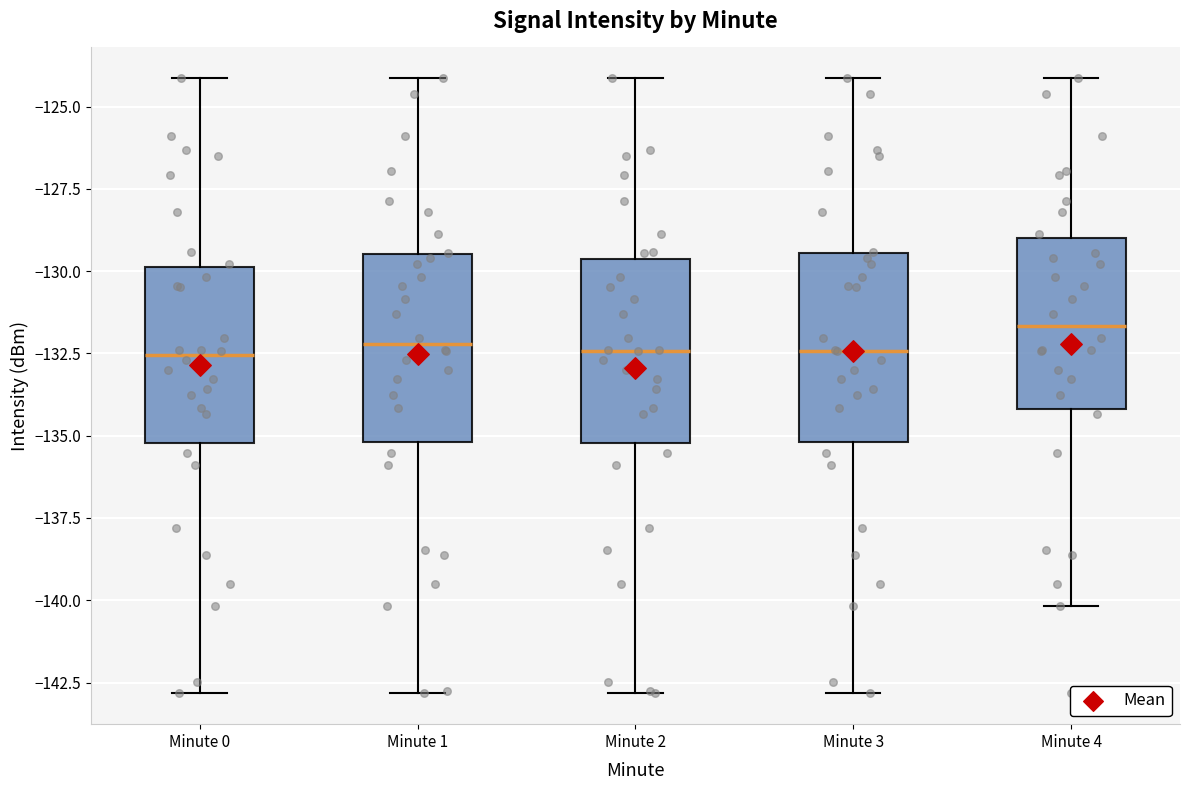

Reading left to right, read every box against the y-axis: the position of its median line, the range the box covers, and the ends of its whiskers. The values are not printed on the chart, so give them approximately, as read against the axis.

Minute 0: median -132.5, box -135.0 to -130.0, whiskers -143.0 to -124.0
Minute 1: median -132.0, box -135.0 to -129.5, whiskers -143.0 to -124.0
Minute 2: median -132.5, box -135.0 to -129.5, whiskers -143.0 to -124.0
Minute 3: median -132.5, box -135.0 to -129.5, whiskers -143.0 to -124.0
Minute 4: median -131.5, box -134.0 to -129.0, whiskers -140.0 to -124.0